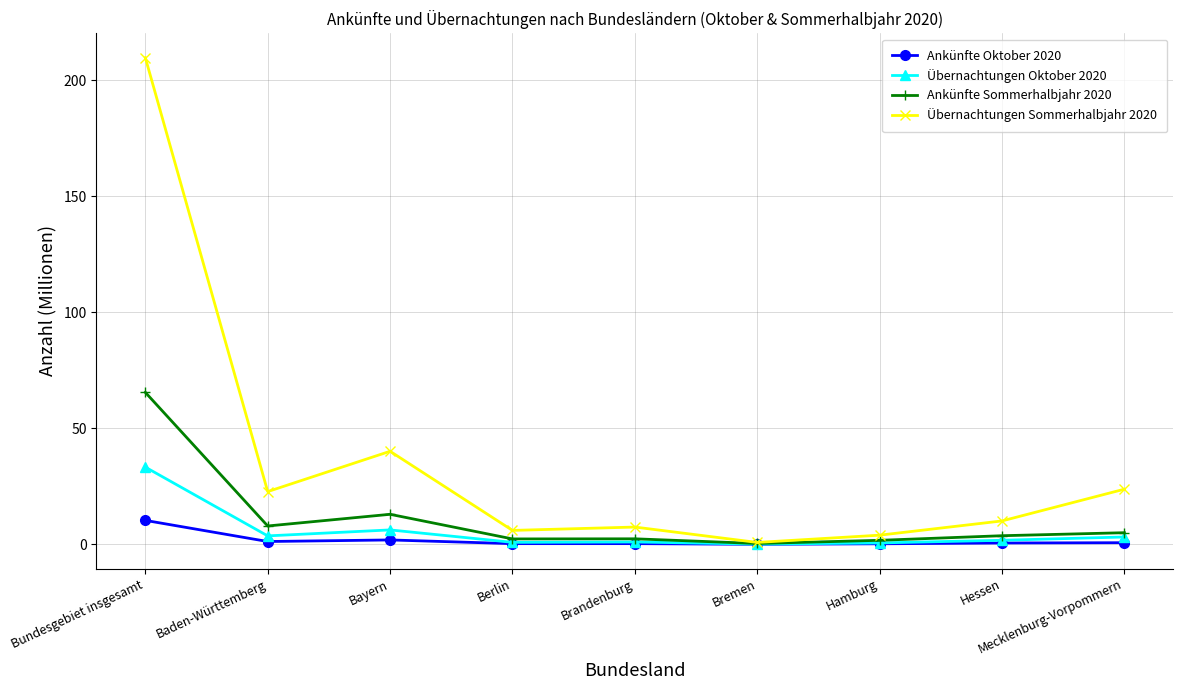

What is the minimum value for Übernachtungen Oktober 2020?

0.1